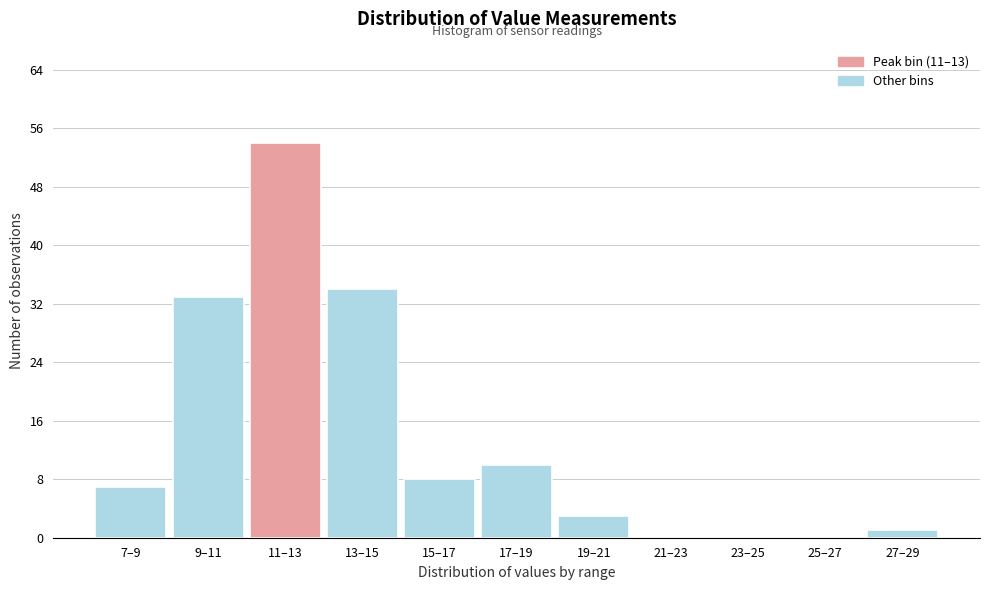

Reading left to right, transcribe all the data shown in this chart.

7–9=7	9–11=33	11–13=54	13–15=34	15–17=8	17–19=10	19–21=3	21–23=0	23–25=0	25–27=0	27–29=1